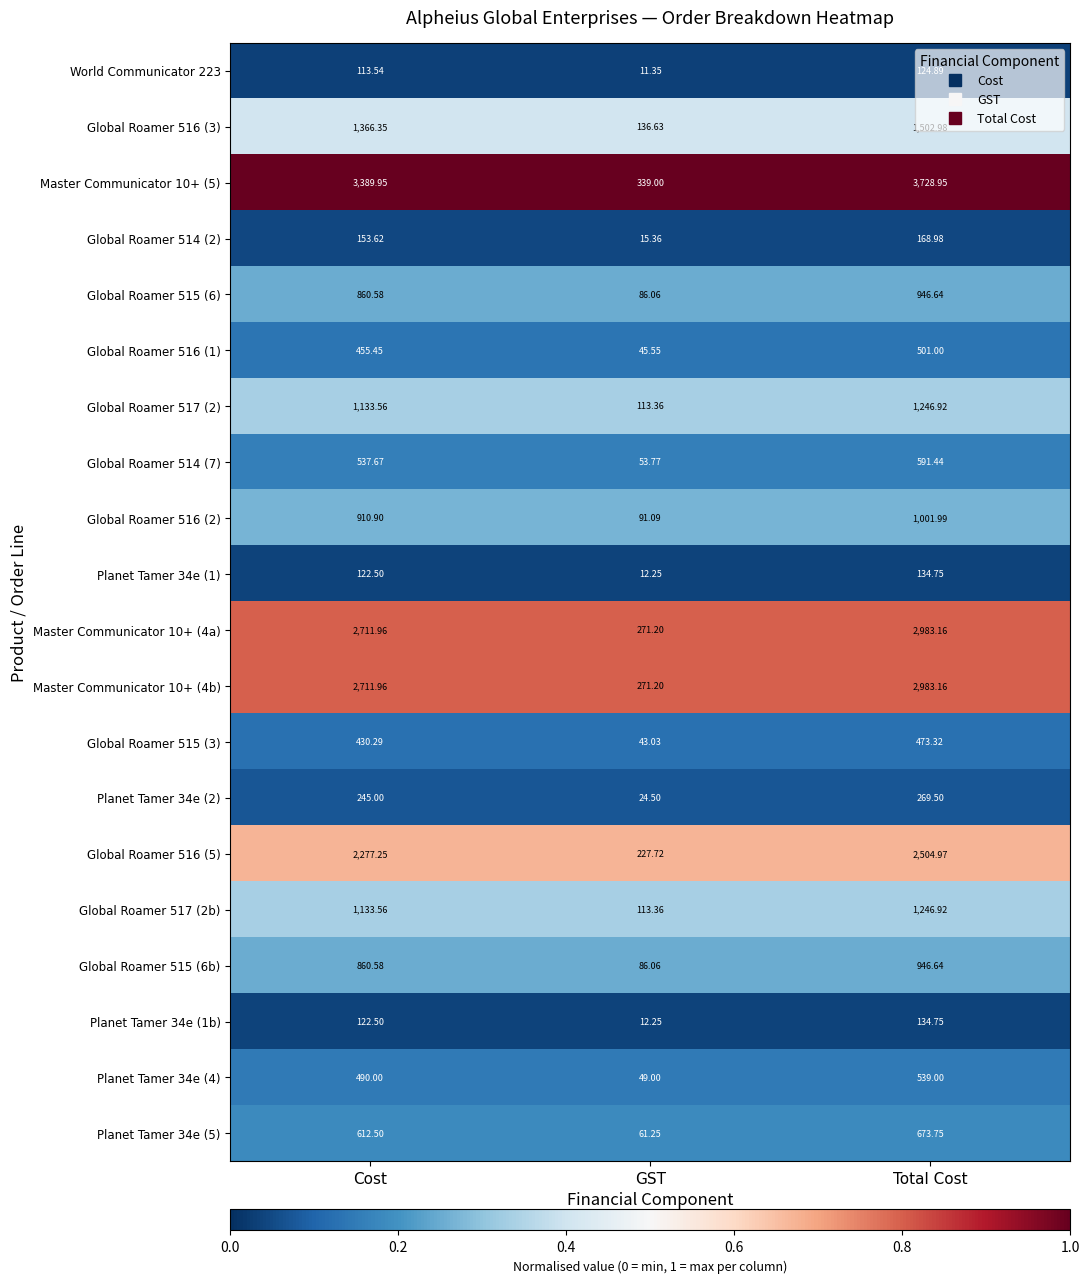

Rank the categories by Planet Tamer 34e (1) value from highest to lowest.

Total Cost, Cost, GST